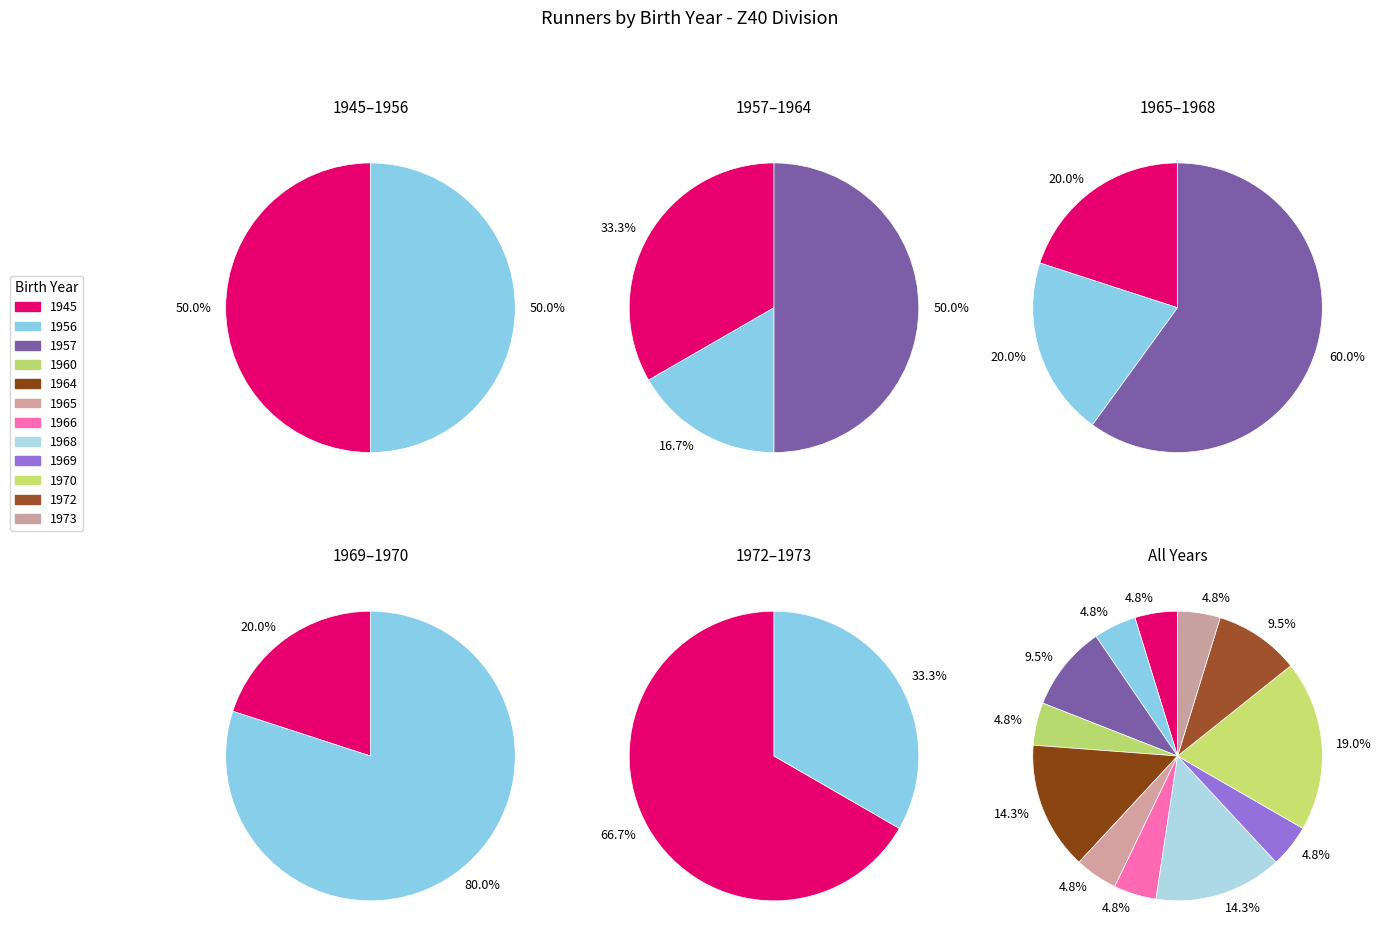

True or false: 1968 accounts for 14% of the total.

True